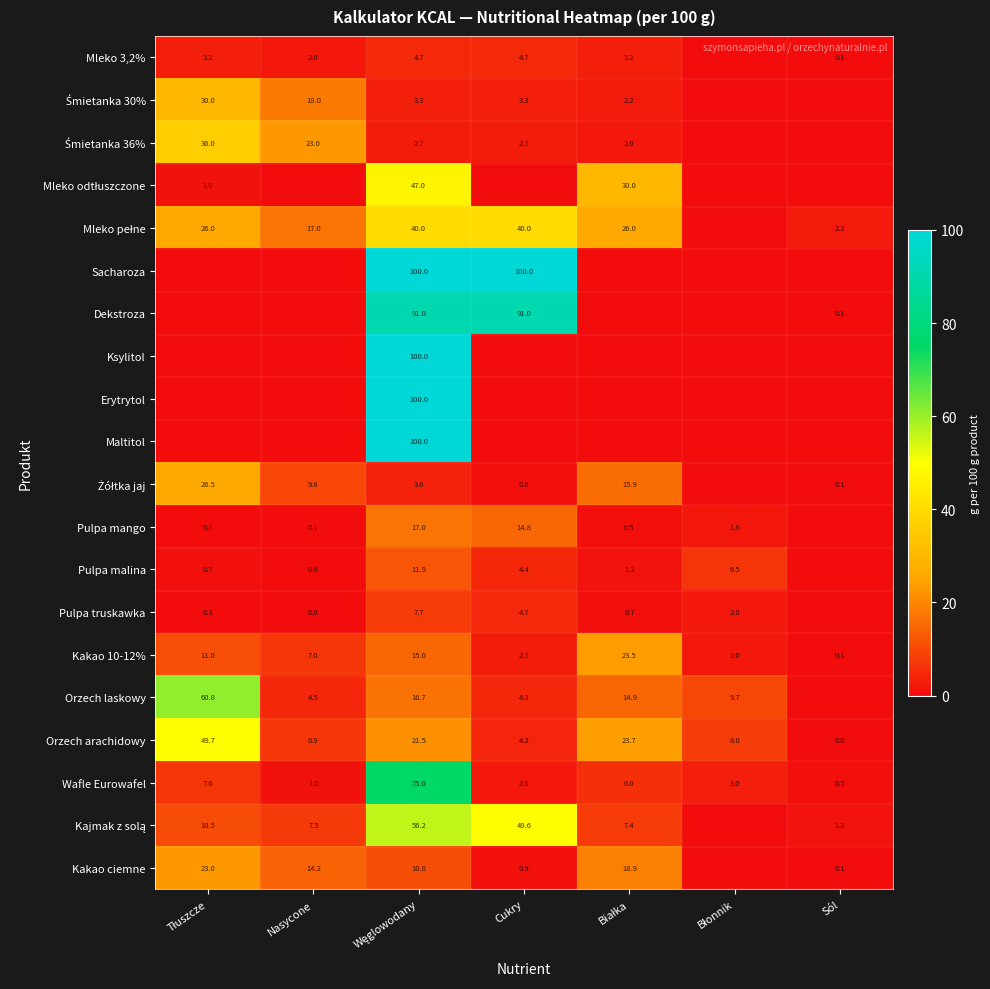

True or false: Kakao 10-12% has a value of 2.7 at Cukry.

True